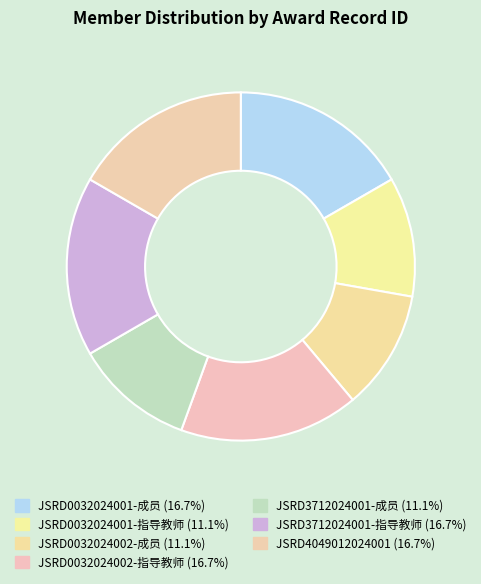

What portion of the pie excludes JSRD0032024002-成员?

88.9%